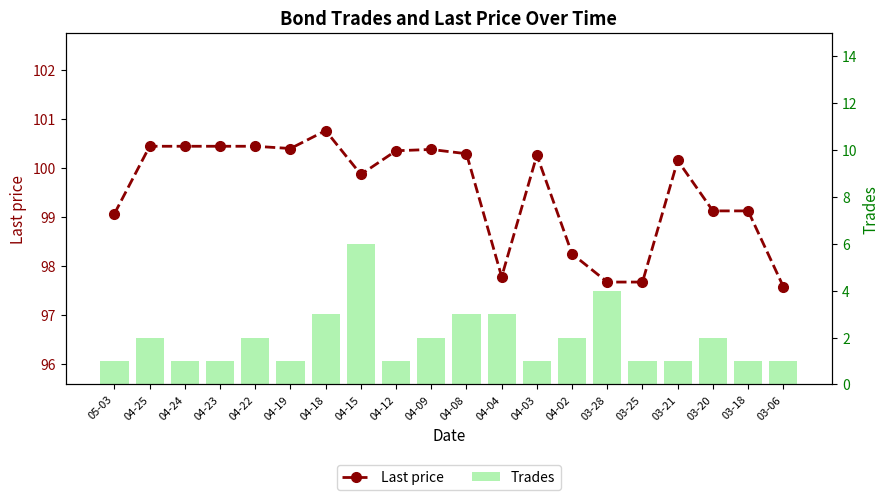

What are all the series names shown in the legend?

Last price, Trades